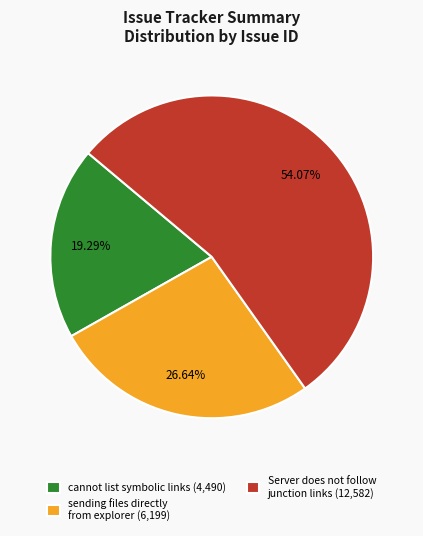

How many segments does this pie chart have?

3